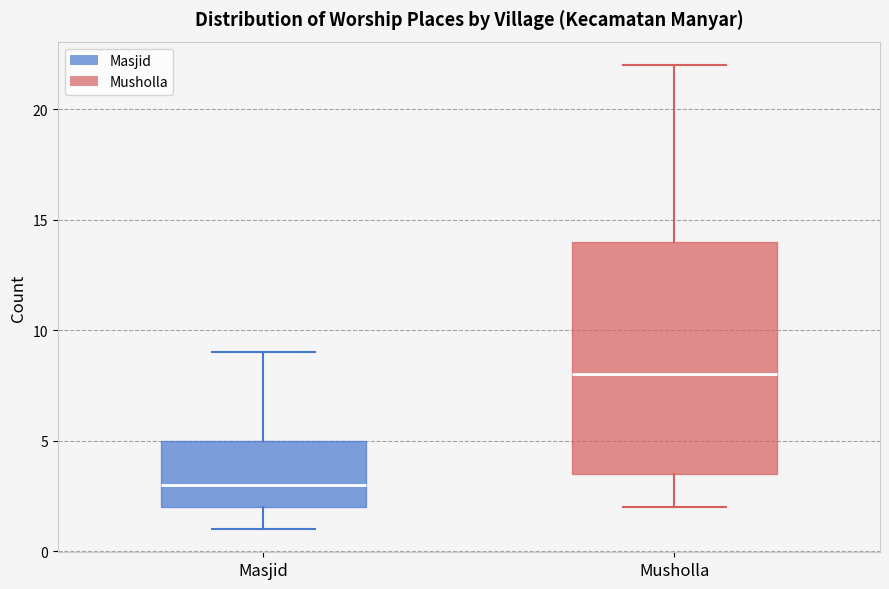

Reading left to right, transcribe this box plot: for each box, give where its median line is, the range the box spans, and where its two whiskers end, as read against the y-axis. The values are not printed on the chart, so give them approximately, as read against the axis.

Masjid: median 3.0, box 2.0 to 5.0, whiskers 1.0 to 9.0
Musholla: median 8.0, box 3.5 to 14.0, whiskers 2.0 to 22.0